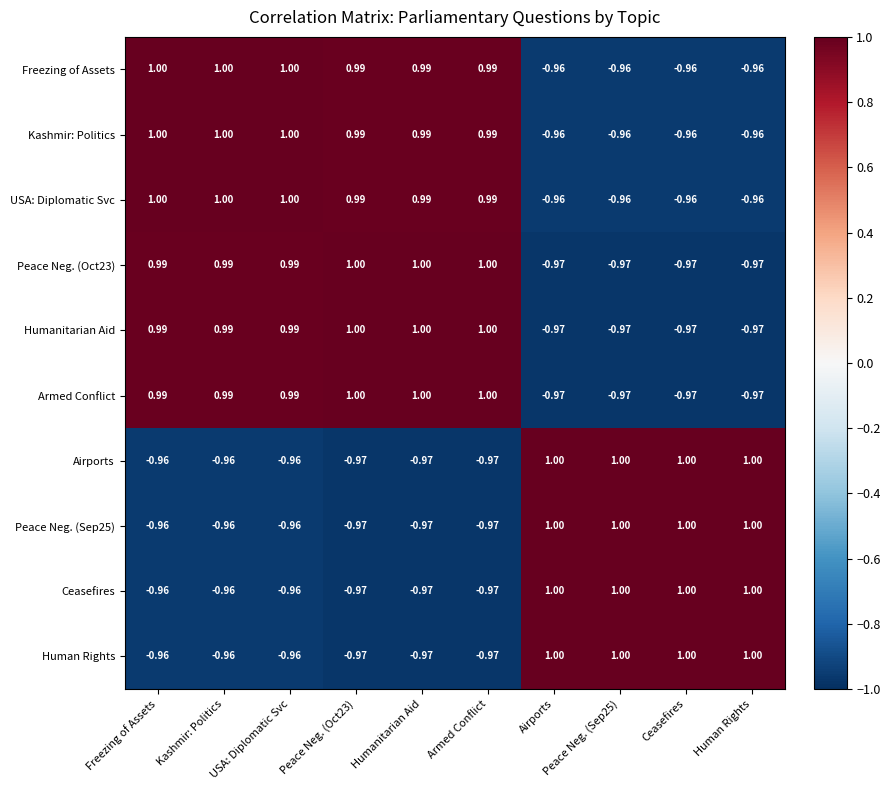

Where does the Freezing of Assets series first go above 0?

Freezing of Assets